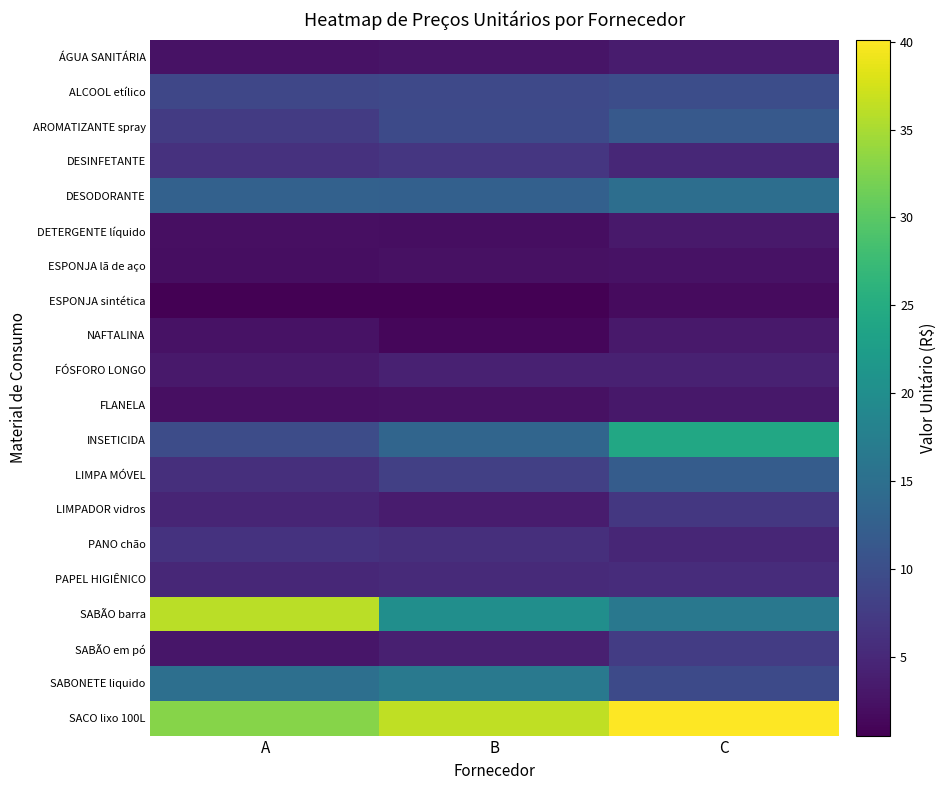

List the series in order of their peak value, lowest first.

ESPONJA sintética, ESPONJA lã de aço, FLANELA, DETERGENTE líquido, NAFTALINA, ÁGUA SANITÁRIA, FÓSFORO LONGO, PAPEL HIGIÊNICO, PANO chão, DESINFETANTE, LIMPADOR vidros, SABÃO em pó, ALCOOL etílico, AROMATIZANTE spray, LIMPA MÓVEL, DESODORANTE, SABONETE liquido, INSETICIDA, SABÃO barra, SACO lixo 100L